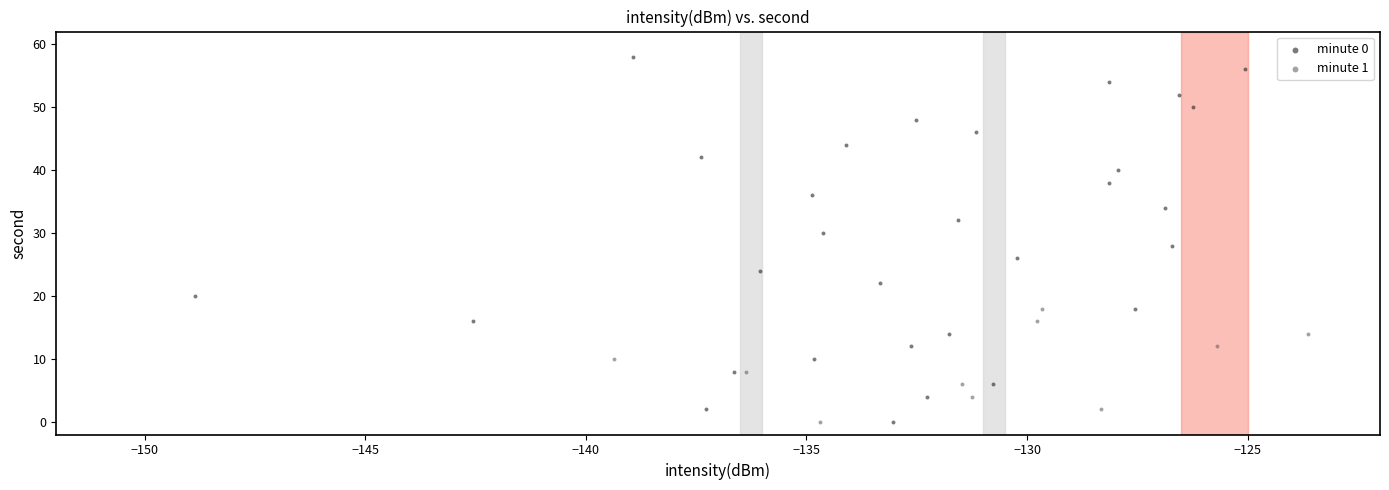

Which series reaches the maximum Y coordinate?

minute 0